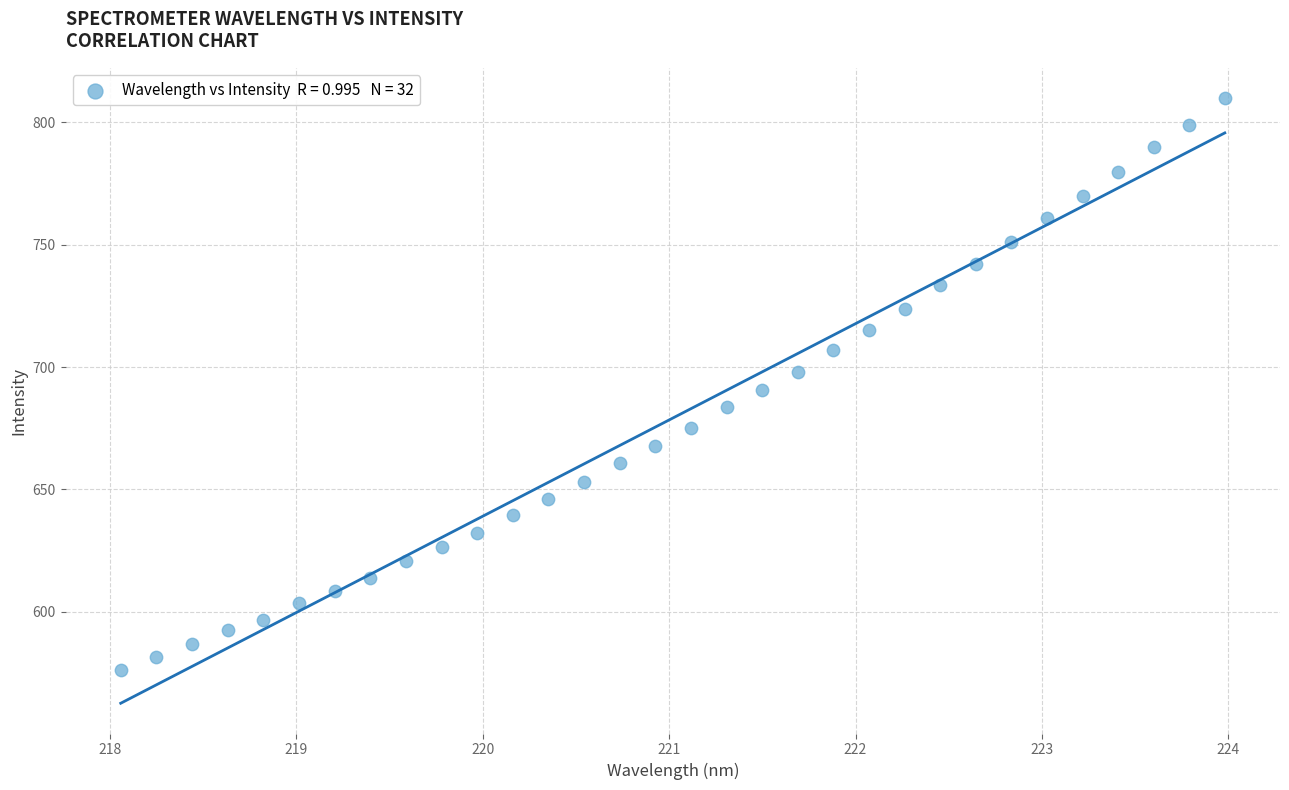

What is the range of X values (max minus min)?

5.9